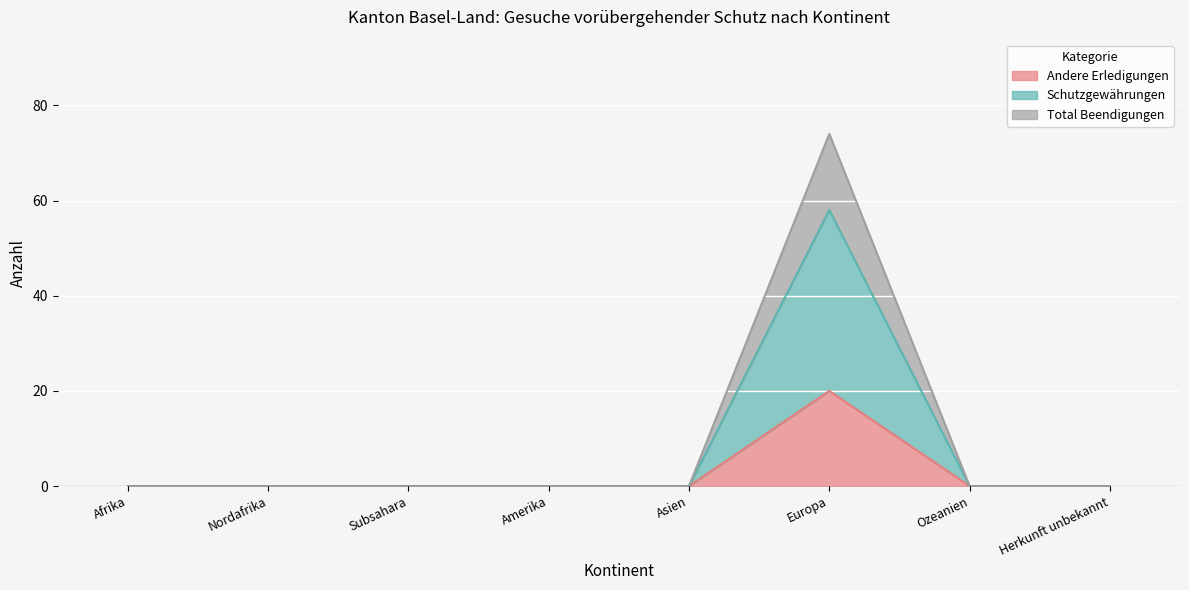

What is the greatest value displayed?

74